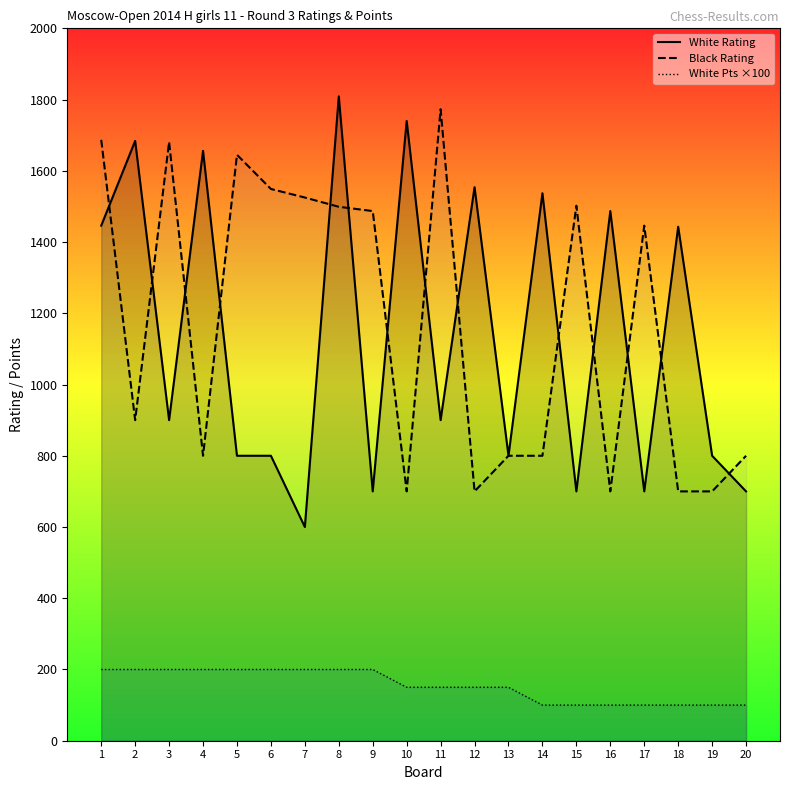

Count the number of data series in this chart.

3